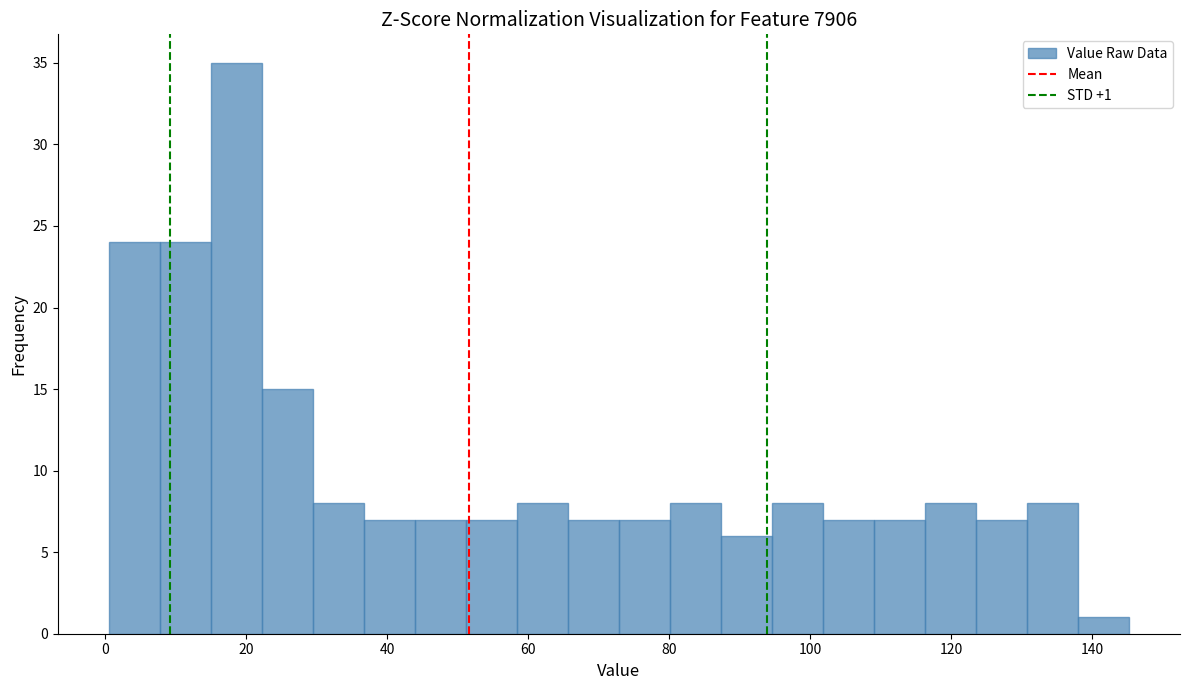

Around what value on the x-axis is the tallest bar? Give the approximate position of its centre, as read against the axis.

18